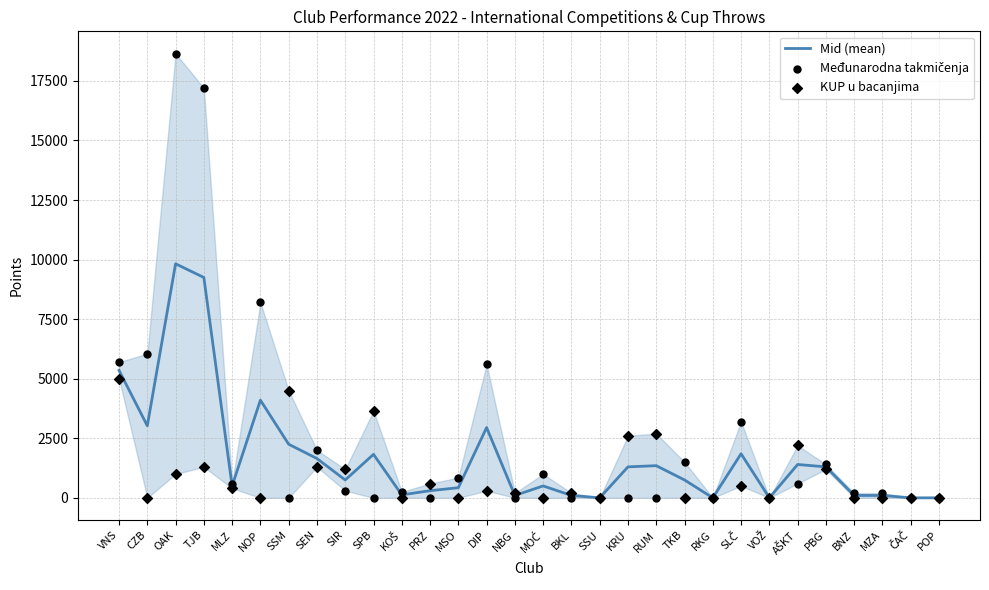

Which series contains the highest Y value?

Međunarodna takmičenja